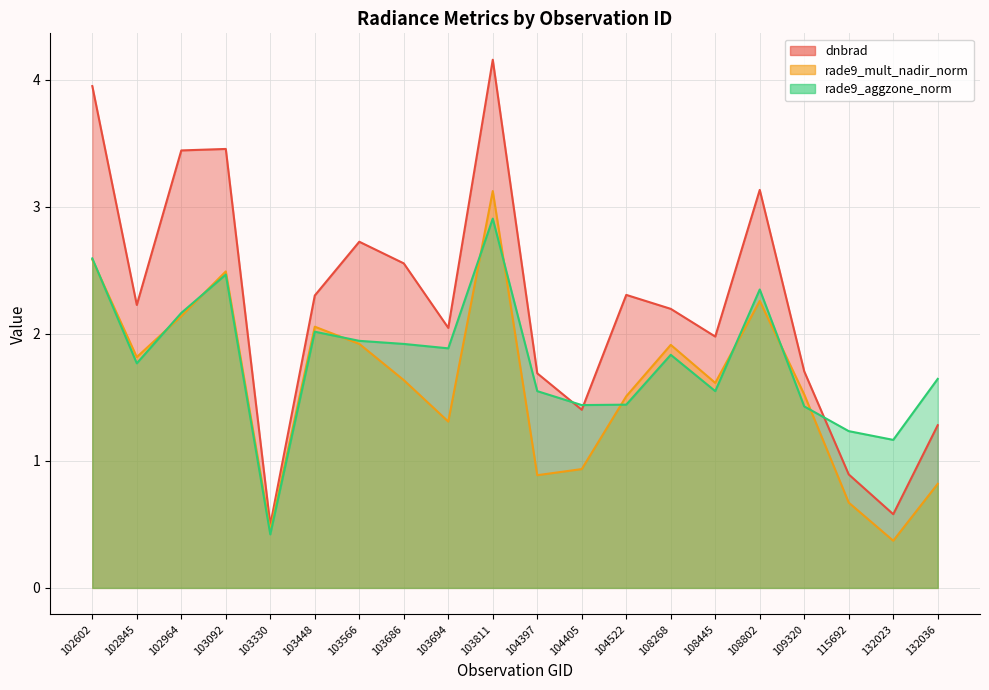

What is the approximate value of dnbrad at 103694?

2.0